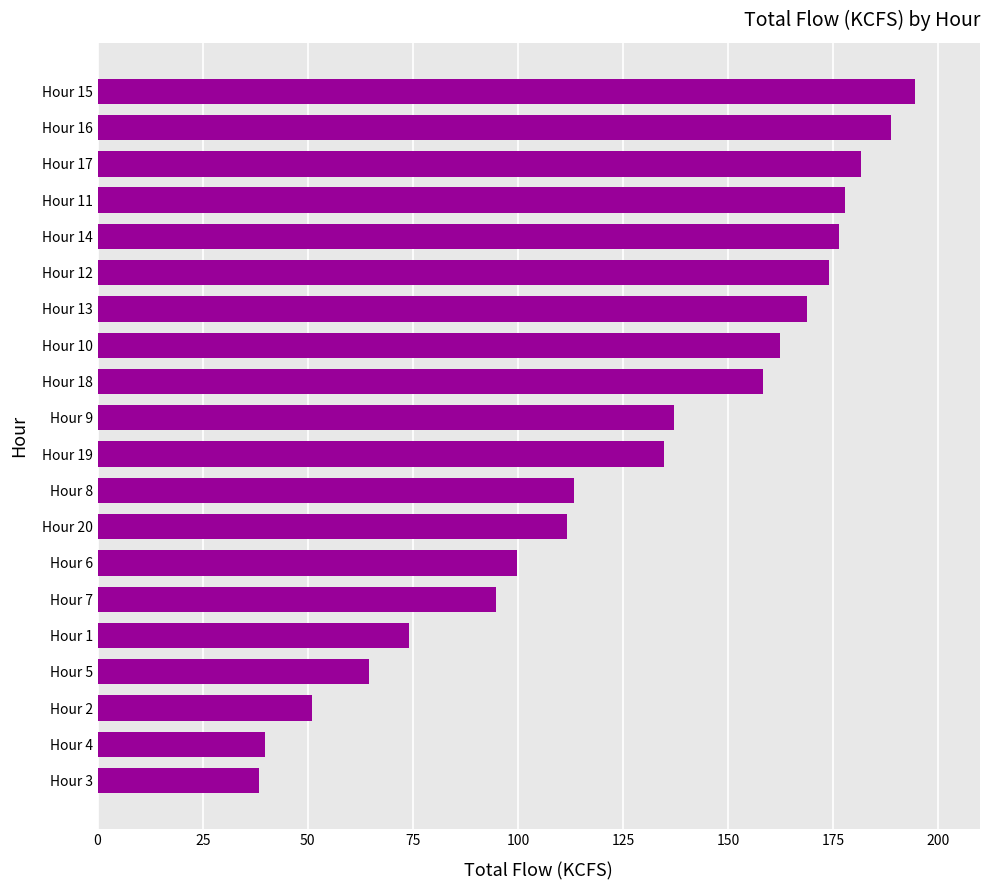

What is the greatest value displayed?

194.4